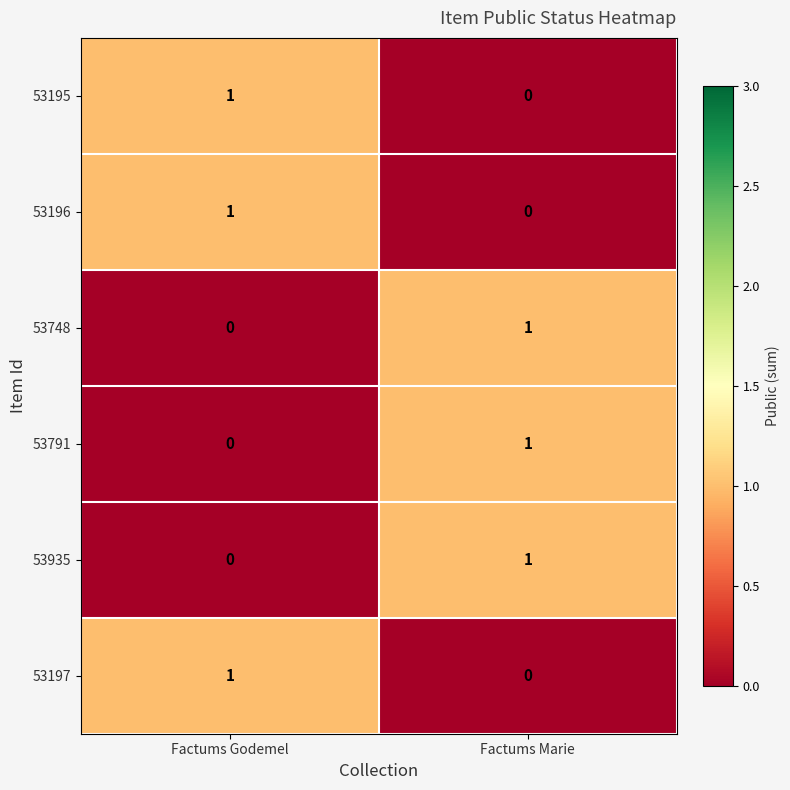

The 53196 series shows 1 at Factums Godemel. True or false?

True